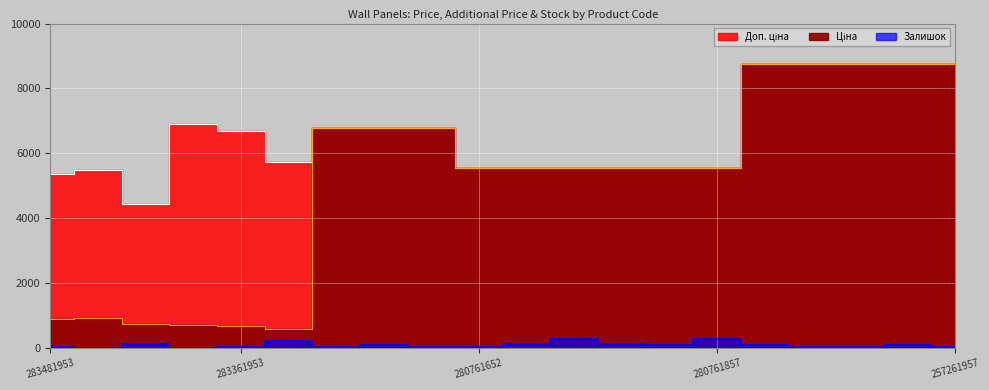

What is the difference between the Залишок values at 257261959 and 280761056?

258.0